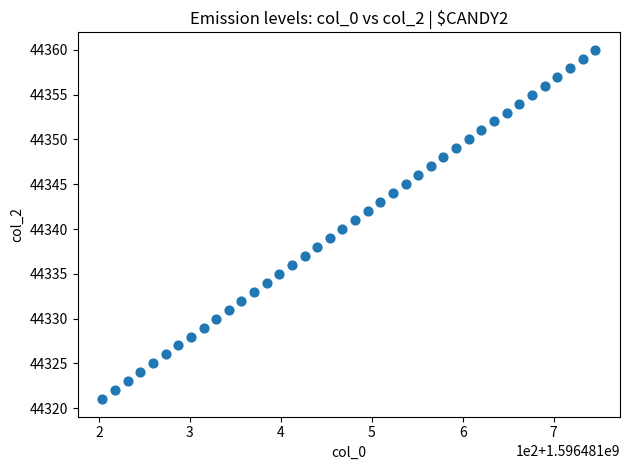

What is the range of Y values (max minus min)?

39